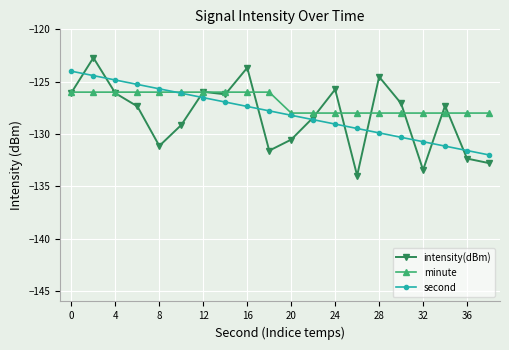

Which series has the widest spread of values?

intensity(dBm)